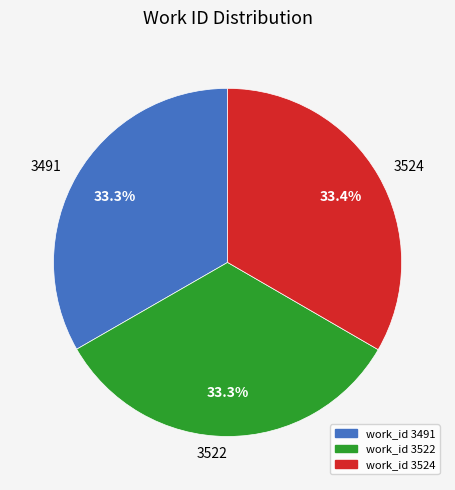

What is the ratio of the value at 3491 to the value at 3522?

1.0